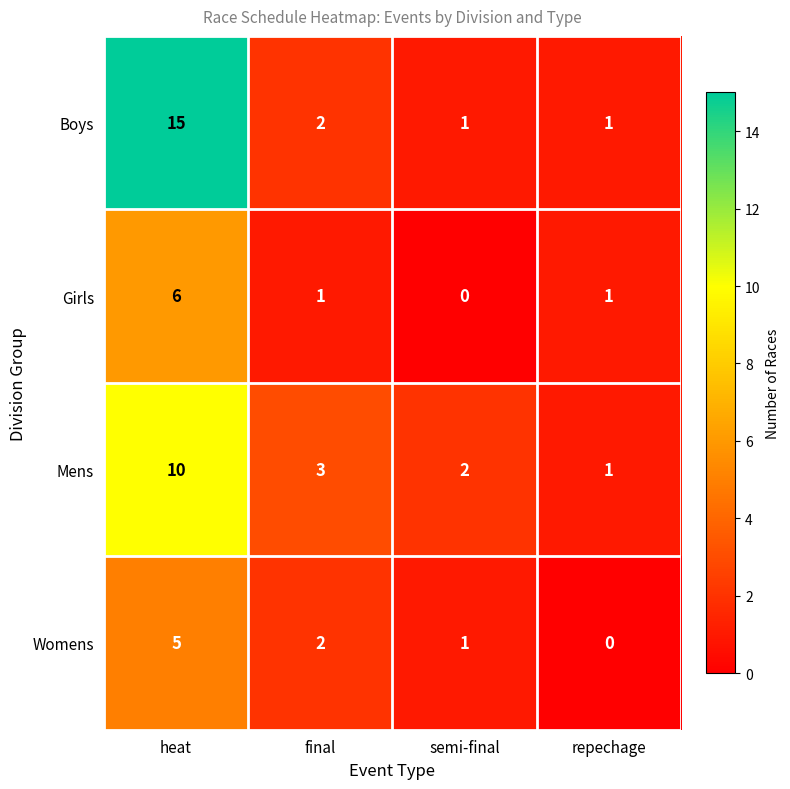

Reading left to right, transcribe all the data shown in this chart.

Boys: heat=15	final=2	semi-final=1	repechage=1
Girls: heat=6	final=1	semi-final=0	repechage=1
Mens: heat=10	final=3	semi-final=2	repechage=1
Womens: heat=5	final=2	semi-final=1	repechage=0